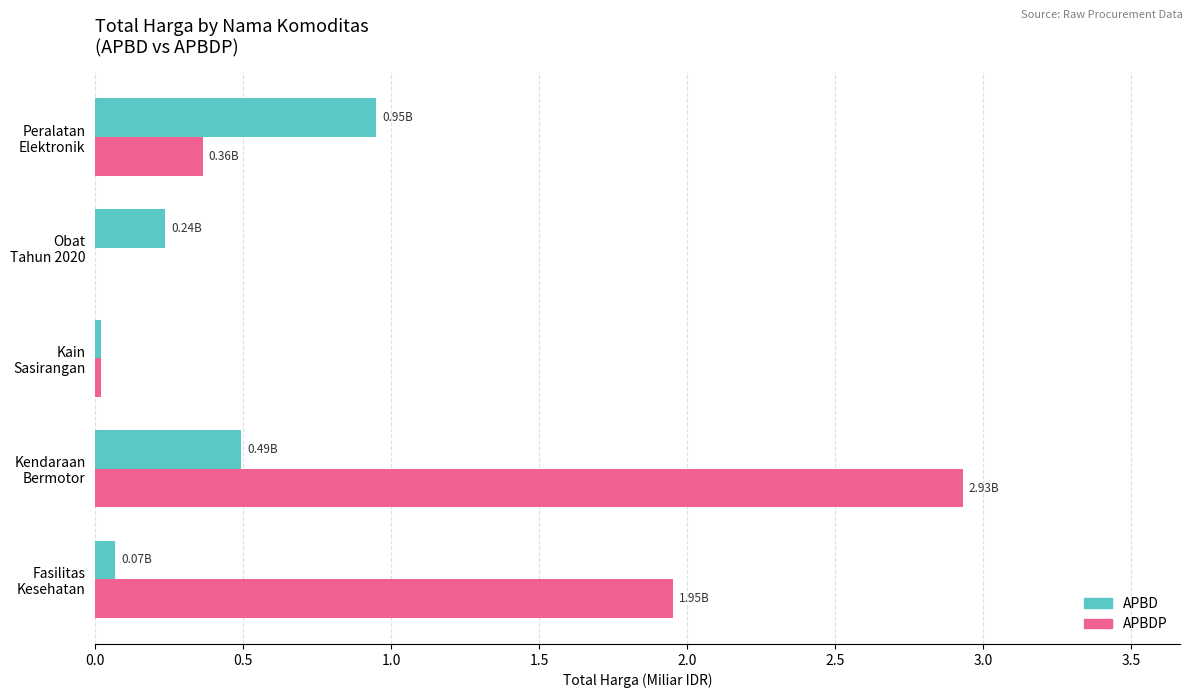

What is the sum of all APBDP values?

5.3